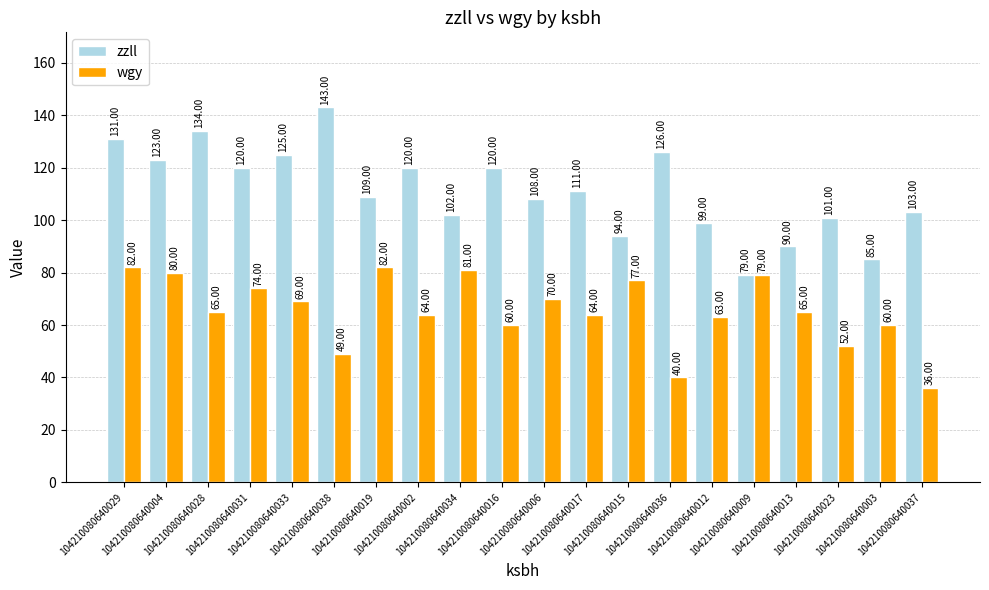

What is the sum of the wgy values at 104210080640033 and 104210080640009?

148